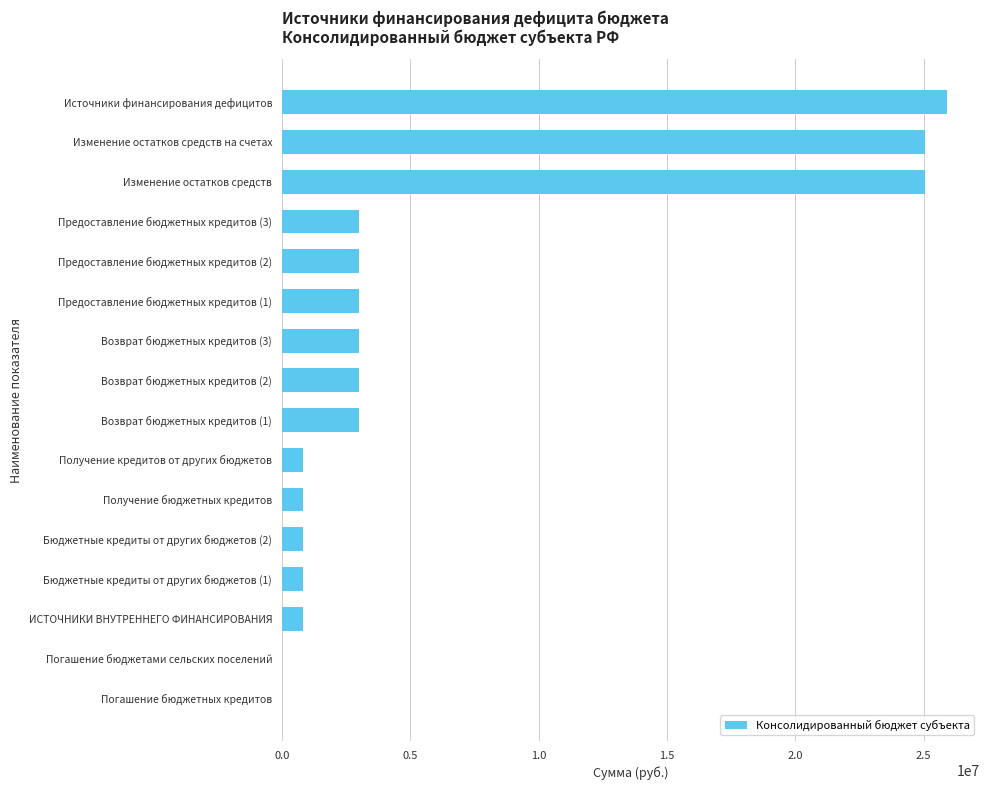

How many series are shown in this chart?

1